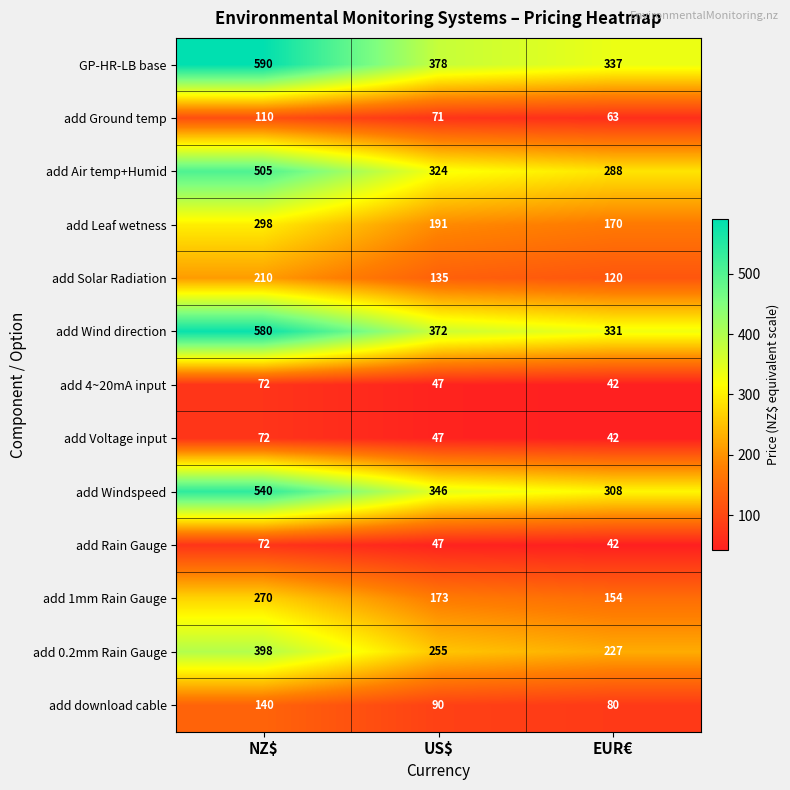

How many series are shown in this chart?

13